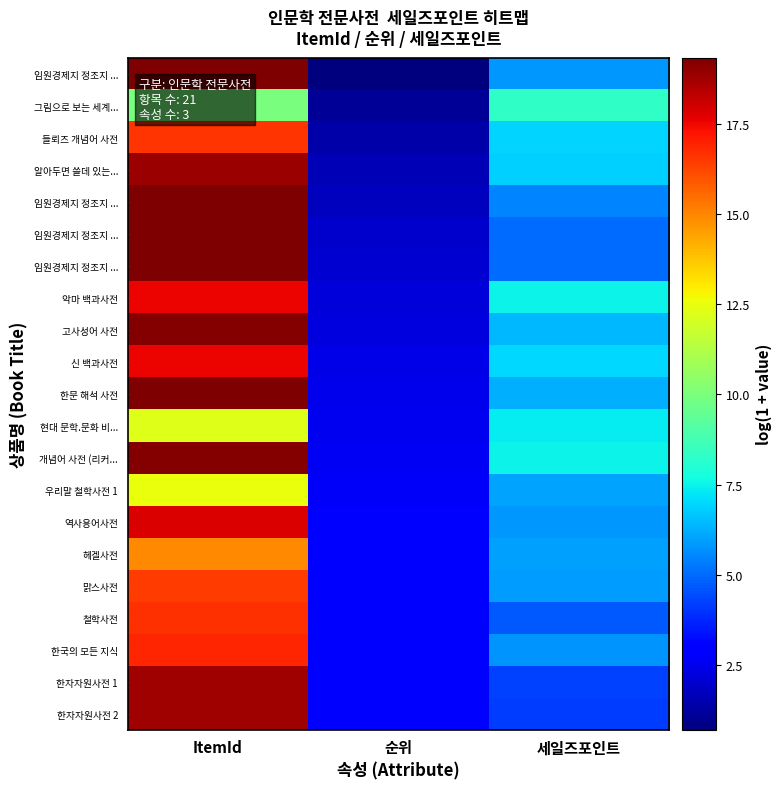

What is the greatest value displayed?

19.3